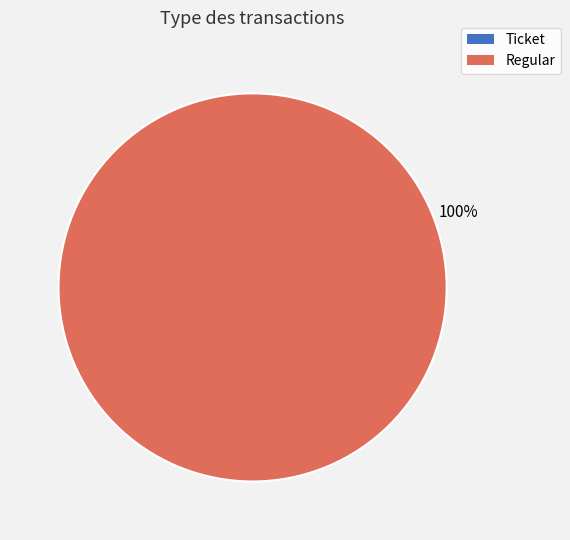

True or false: Regular accounts for 100% of the total.

True